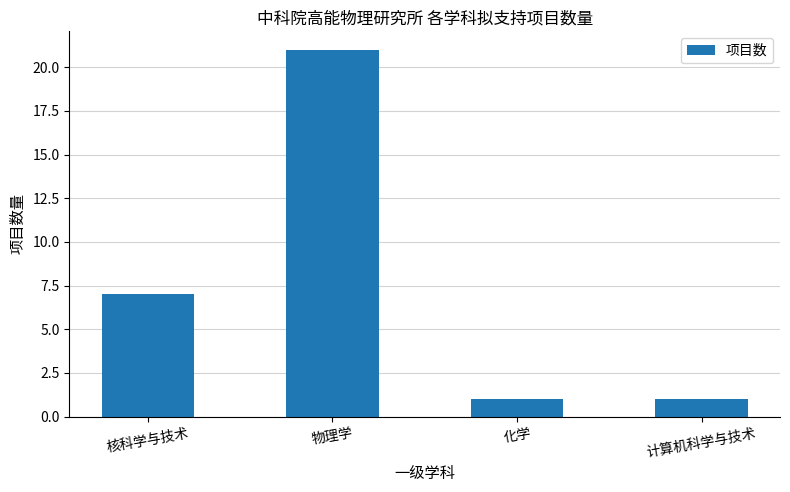

Reading left to right, what are all the values shown in this chart?

7	21	1	1